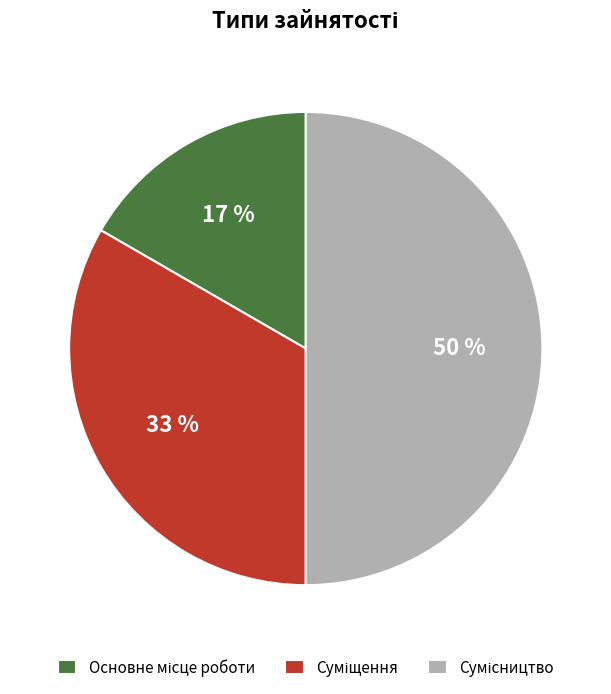

How many slices are in this pie chart?

3